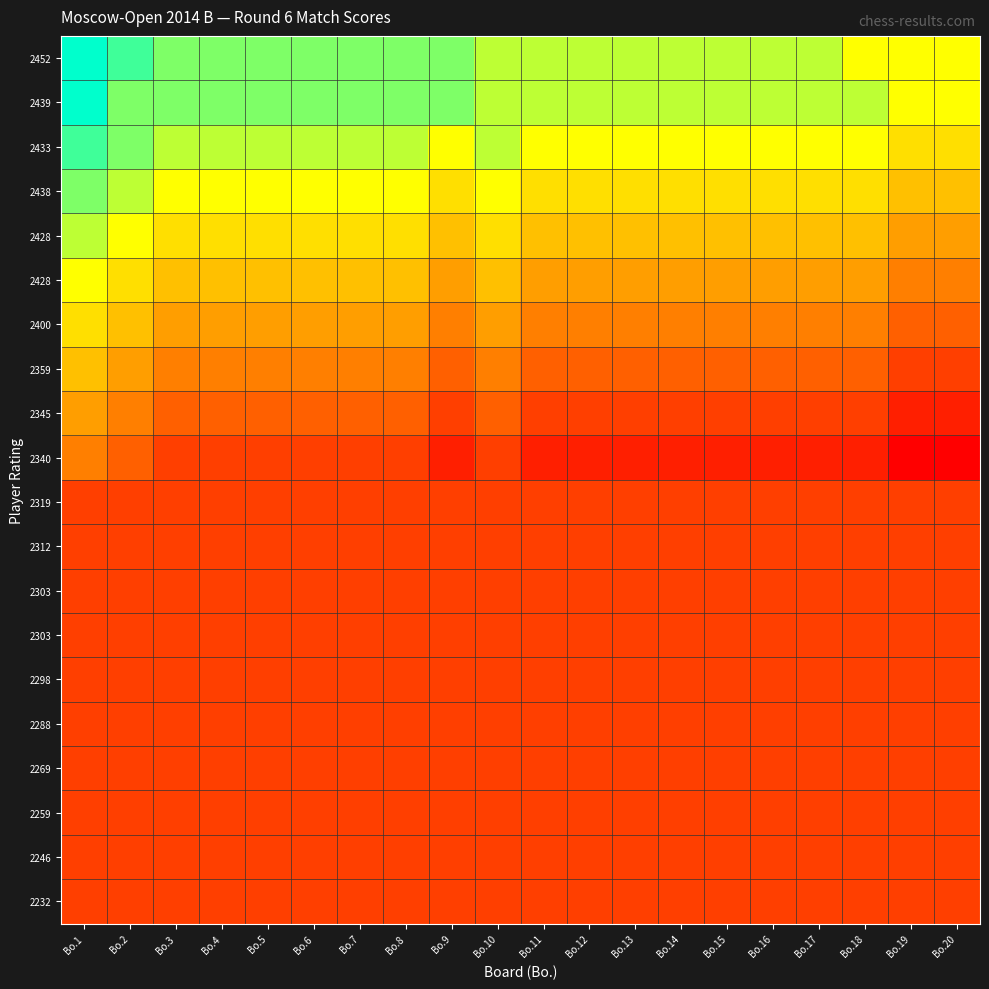

Which has a higher value, Bo.5 or Bo.11?

Bo.5